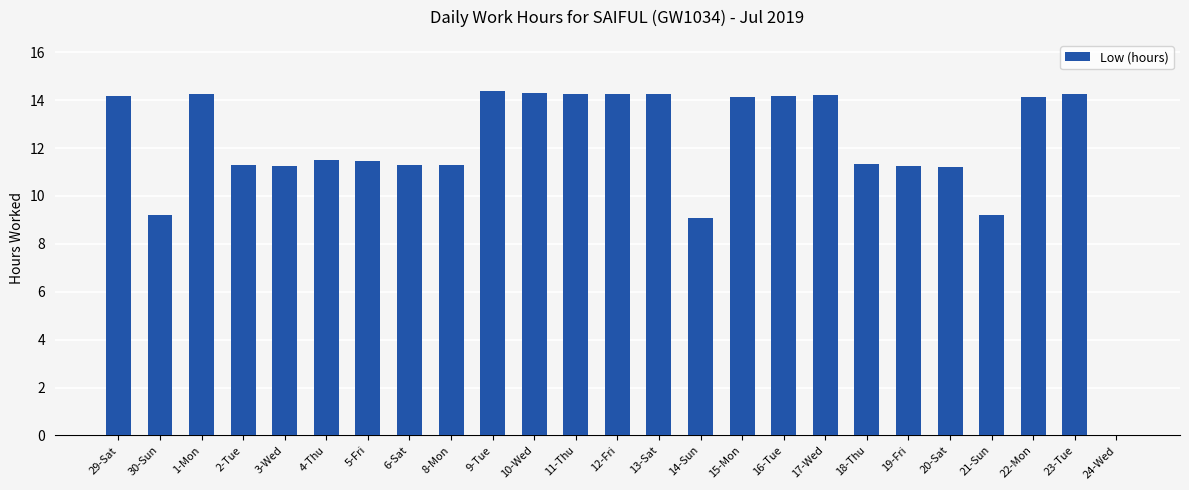

Where does the data first go above 11?

29-Sat